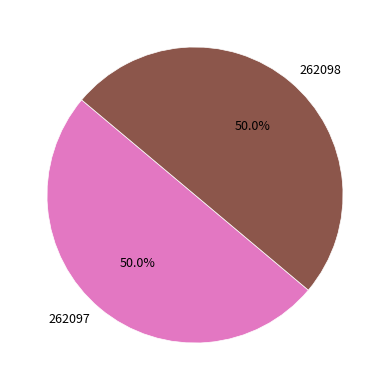

Count the number of slices in the pie.

2